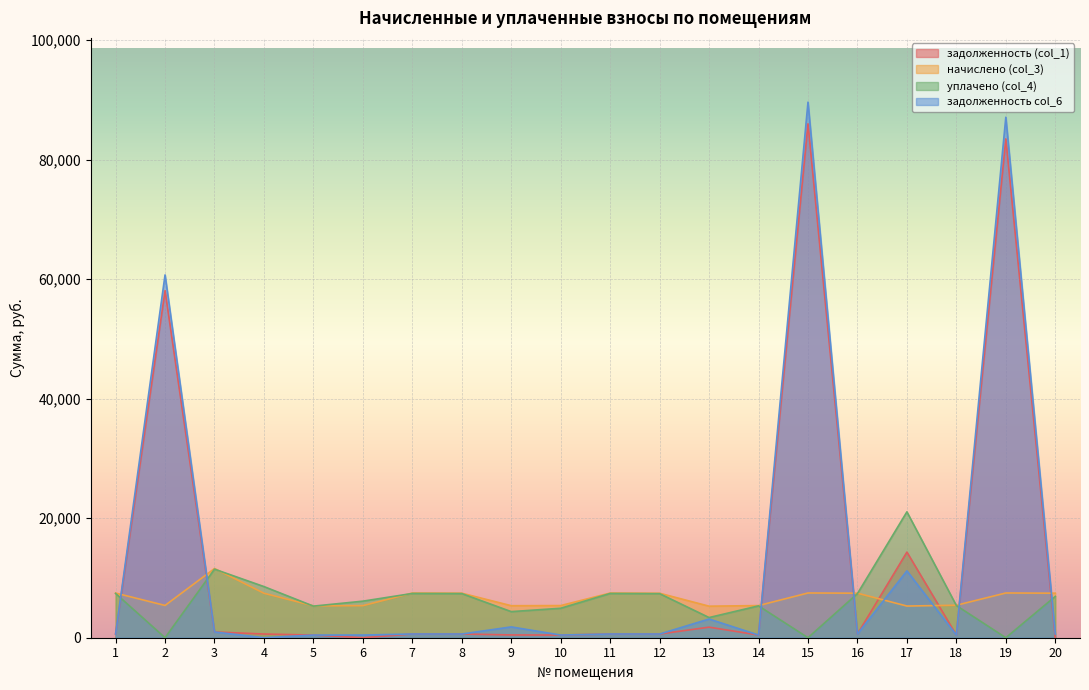

What are all the series names shown in the legend?

задолженность (col_1), начислено (col_3), уплачено (col_4), задолженность col_6